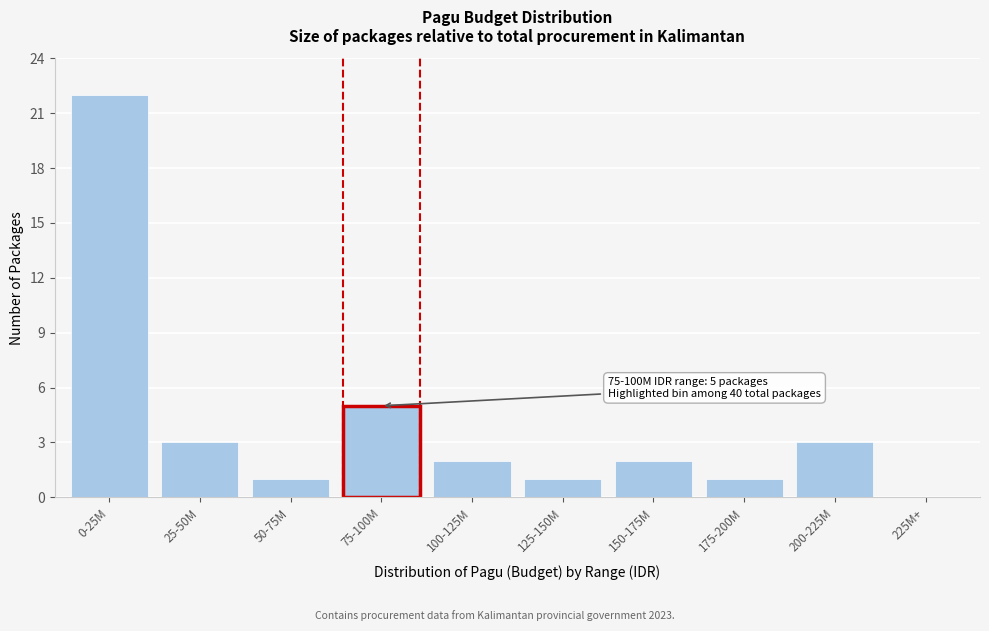

Reading left to right, transcribe all the data shown in this chart.

0-25M=22	25-50M=3	50-75M=1	75-100M=5	100-125M=2	125-150M=1	150-175M=2	175-200M=1	200-225M=3	225M+=0